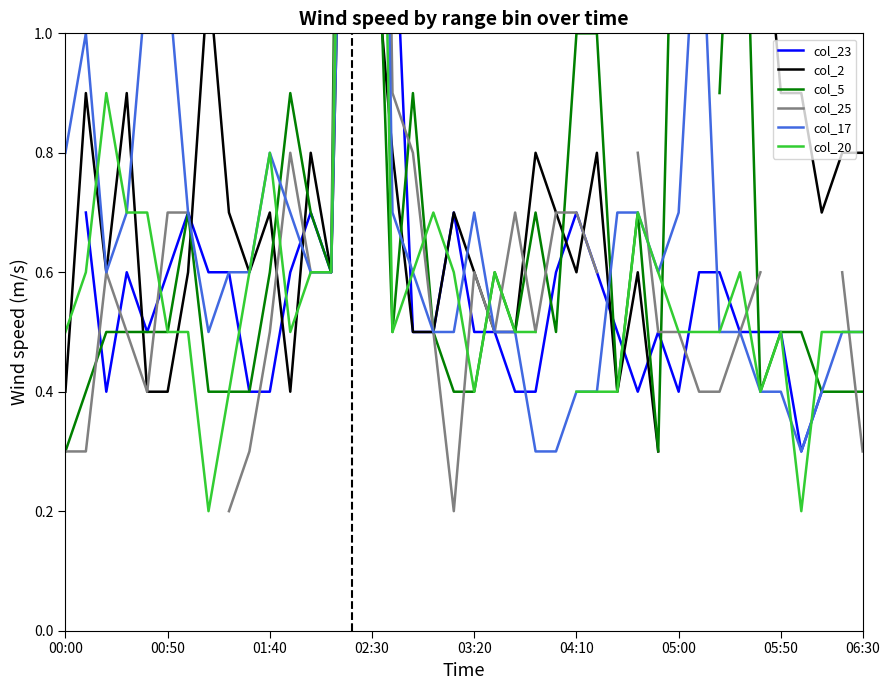

Rank the series by their maximum value, from lowest to highest.

col_20, col_17, col_25, col_23, col_2, col_5